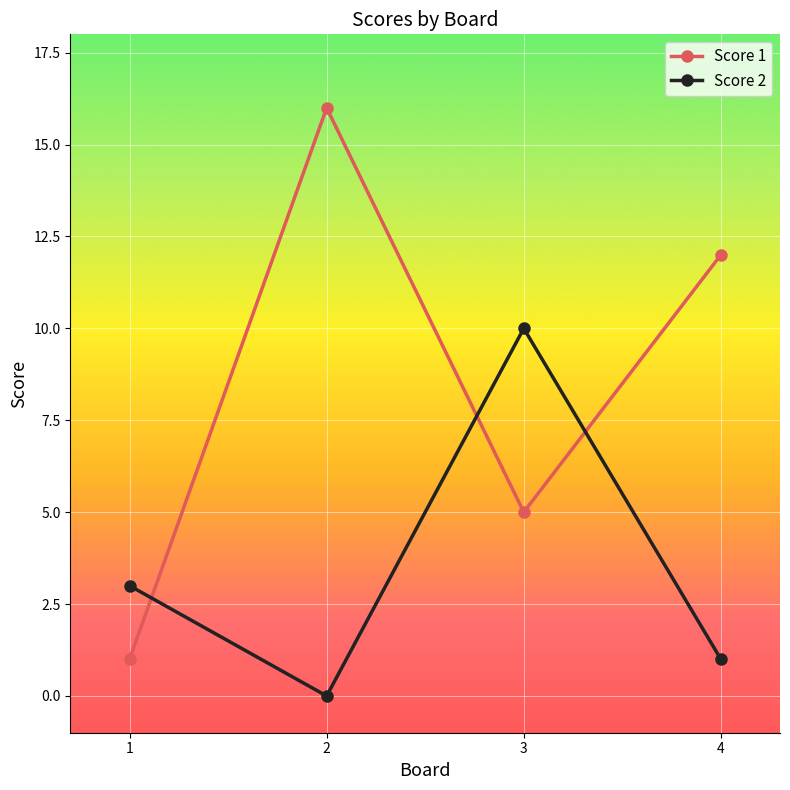

How many Score 2 values are between 1 and 10?

3